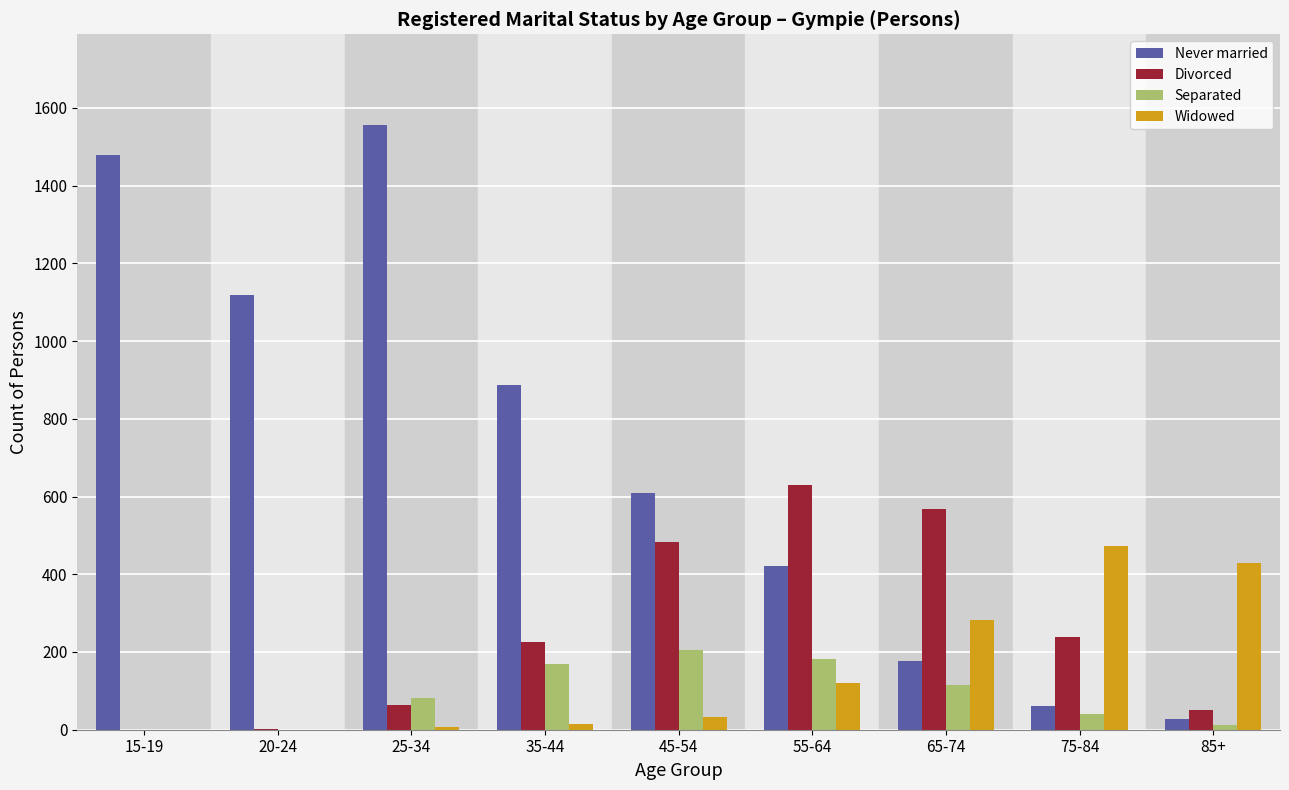

What is the sum of all Divorced values?

2261